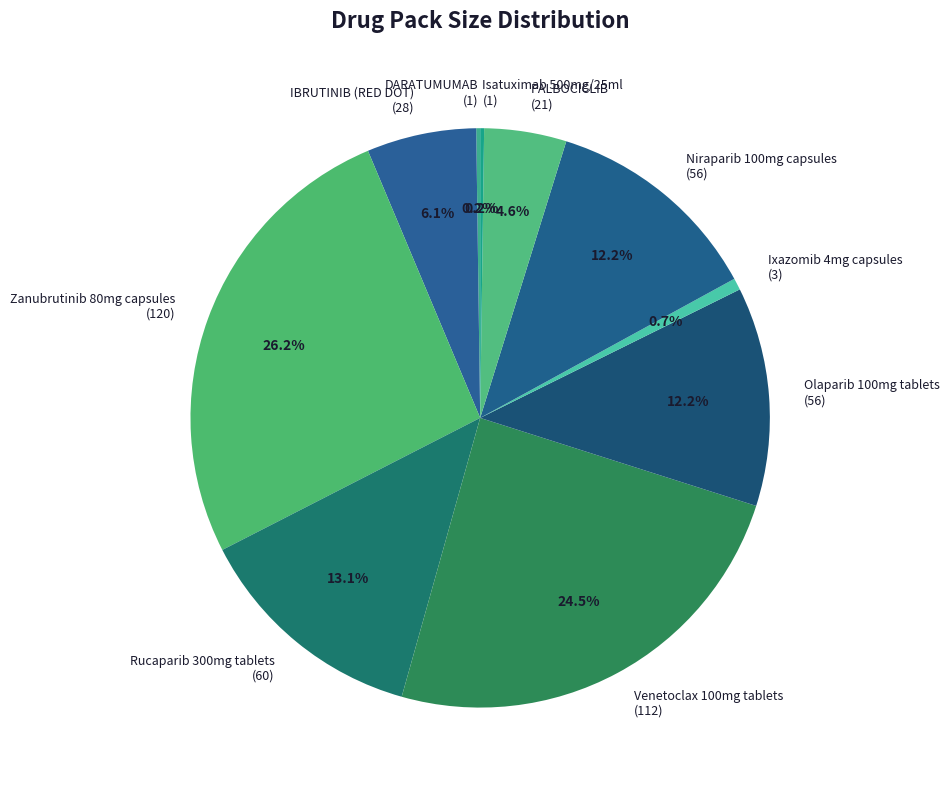

What percentage is NOT represented by Olaparib 100mg tablets?

87.8%